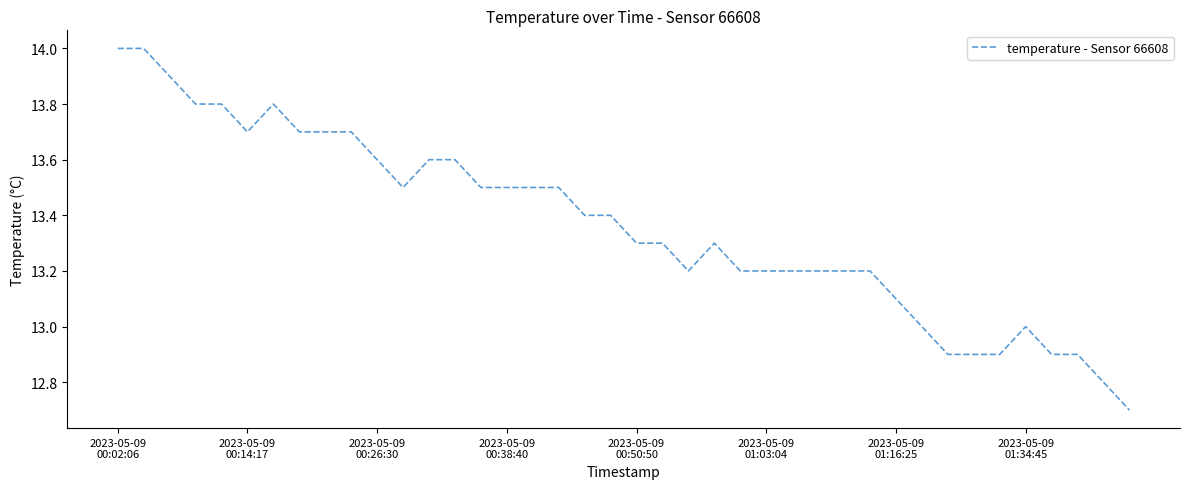

What is the greatest value displayed?

14.0